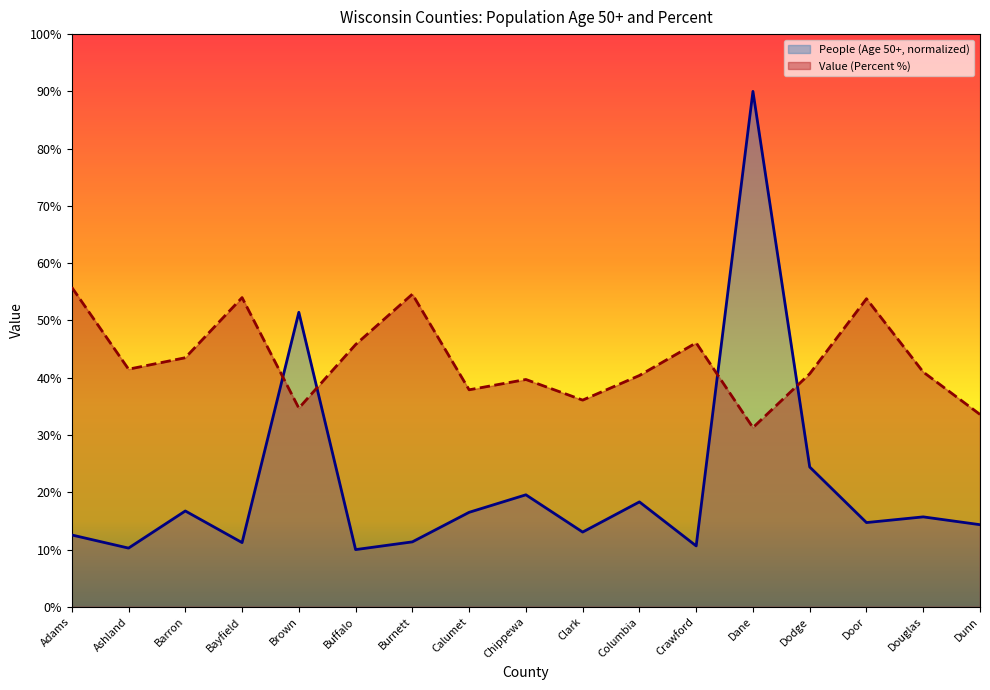

Rank the series by their average value, from highest to lowest.

Value (Percent %), People (Age 50+, normalized)